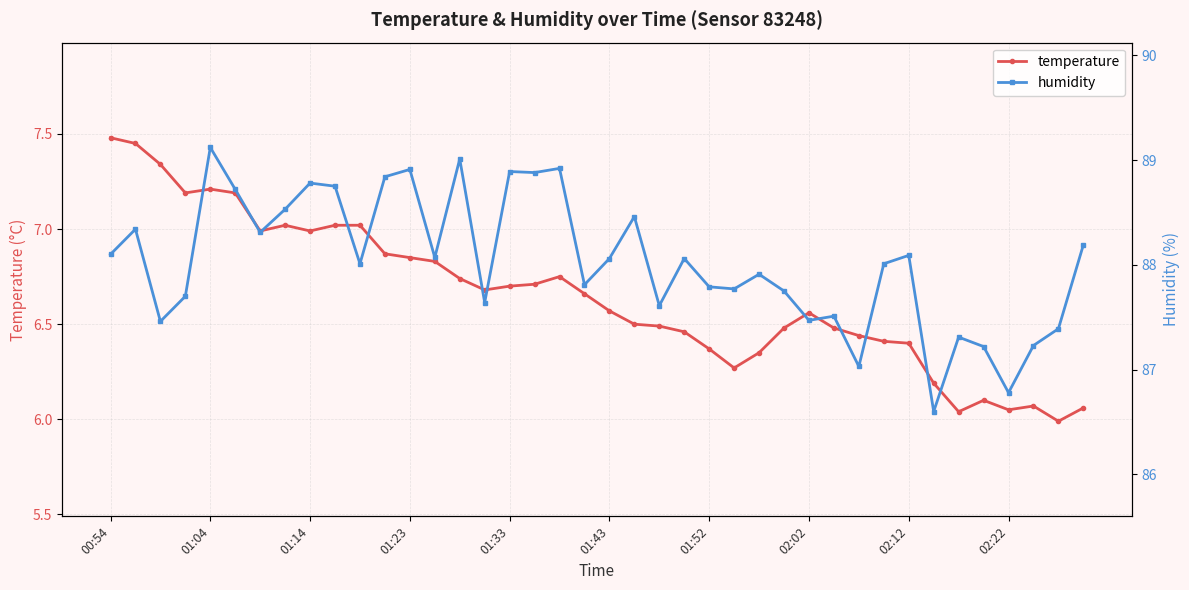

Rank the categories by temperature value from lowest to highest.

38, 34, 36, 39, 37, 35, 33, 25, 26, 24, 32, 31, 30, 23, 27, 29, 22, 21, 28, 20, 19, 15, 16, 17, 14, 18, 13, 12, 11, 01:52, 02:12, 02:02, 02:22, 10, 01:23, 01:43, 01:33, 01:14, 01:04, 00:54